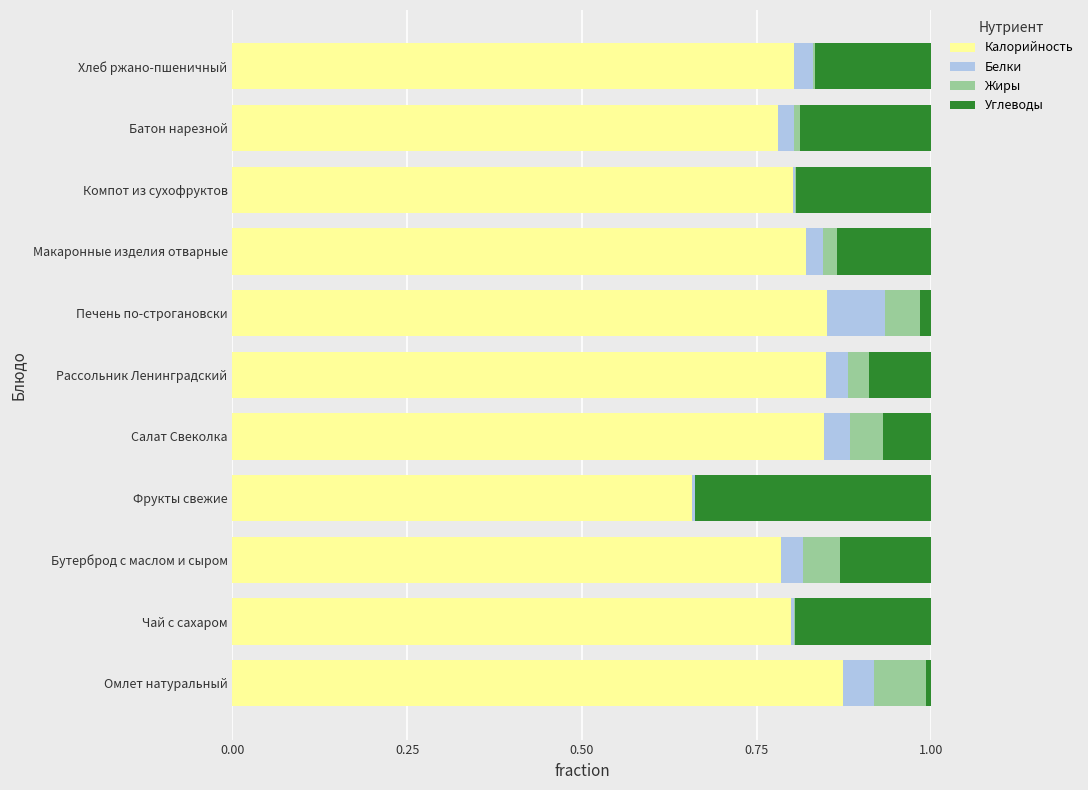

Which category has the highest value in the Калорийность series?

Омлет натуральный